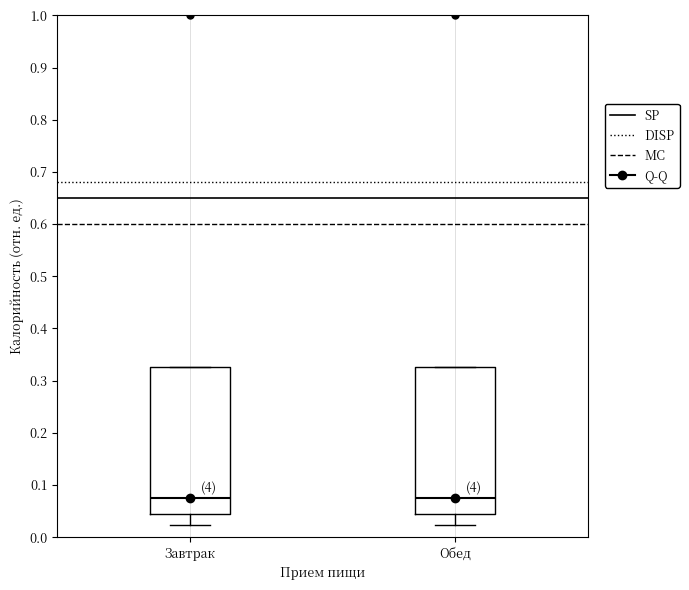

Where is the lower edge of the box for Завтрак on the y-axis? The values are not printed on the chart, so give them approximately, as read against the axis.

0.04